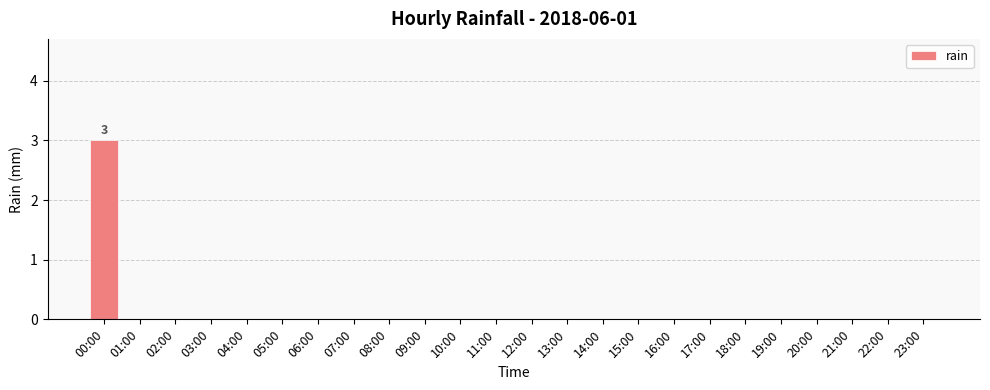

How many categories are shown in the chart?

24